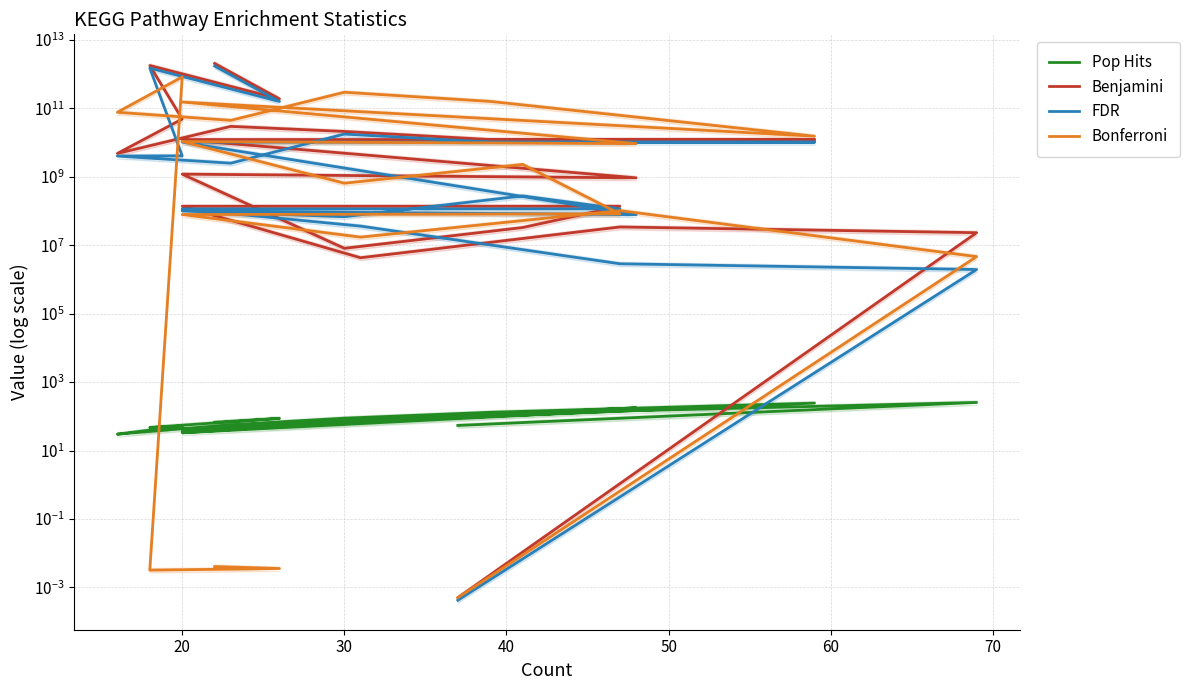

Reading right to left, list all the values displayed in this chart.

Pop Hits: 67.0	87.0	47.0	52.0	30.0	57.0	88.0	131.0	243.0	42.0	177.0	37.0	76.0	124.0	150.0	33.0	71.0	142.0	254.0	54.0
Benjamini: 2039689294779.3	188089154800.9	1778179377420.8	48459786243.5	4778320302.3	29610986611.4	21009551077.8	12205617584.1	12205617584.1	12205617584.1	927784829.5	1189691136.9	8086920.9	32756699.6	136884166.1	136884166.1	4292756.9	34039590.9	23151907.4	0.0
FDR: 1713339007614.6	157994890032.8	1493670677033.5	4070622044.5	4013789053.9	2487322875.4	17648022905.4	10252718770.7	10252718770.7	10252718770.7	77933925.7	99934055.5	67930135.9	275156276.9	114982699.6	114982699.6	36059158.3	2859325.6	1944760.2	0.0
Bonferroni: 0.0	0.0	0.0	823478355552.2	76450212997.4	44415497116.9	294129405118.4	158671774332.9	15259600573.7	152160444518.7	9277805404.3	10707214455.1	646953465.5	2292968747.1	82130485.2	78688863.4	17171014.5	102118702.4	4630382.2	0.0